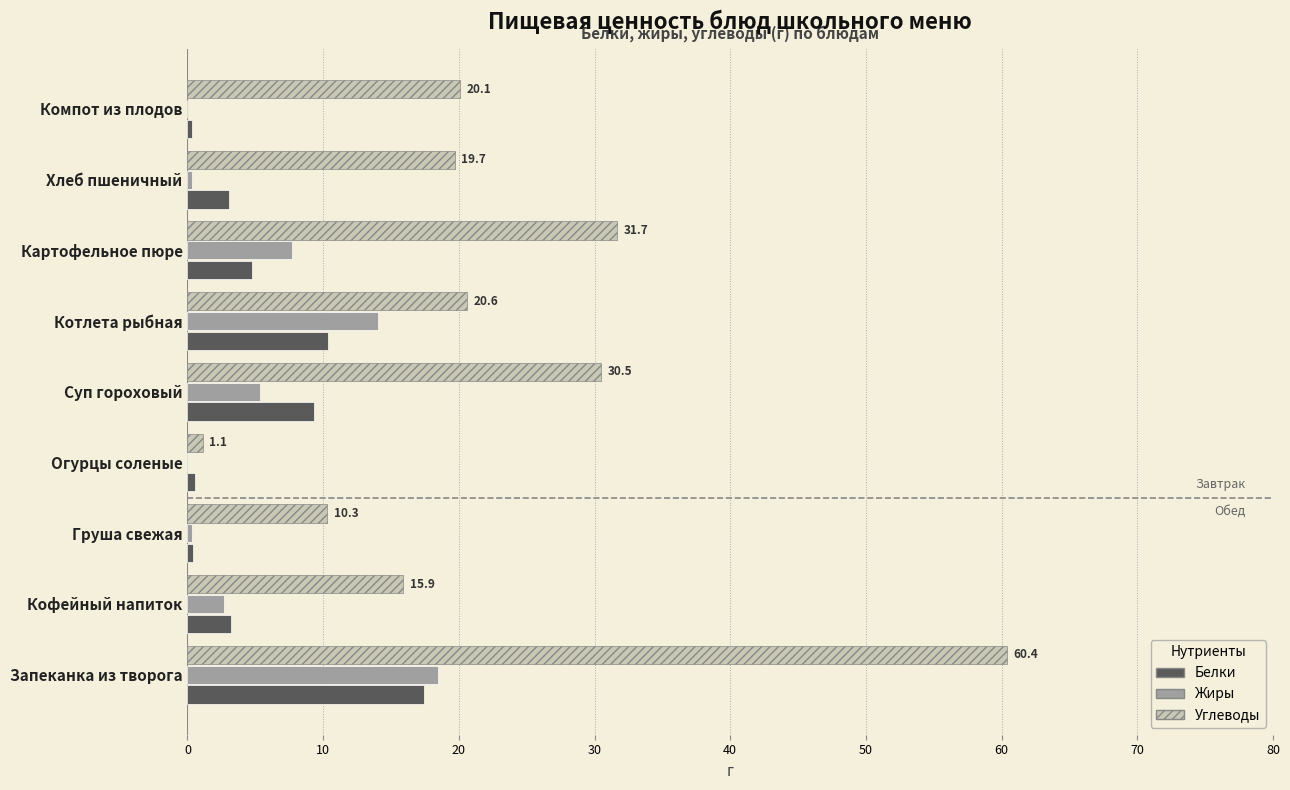

The value of Углеводы at Суп гороховый is 8.3. True or false?

False